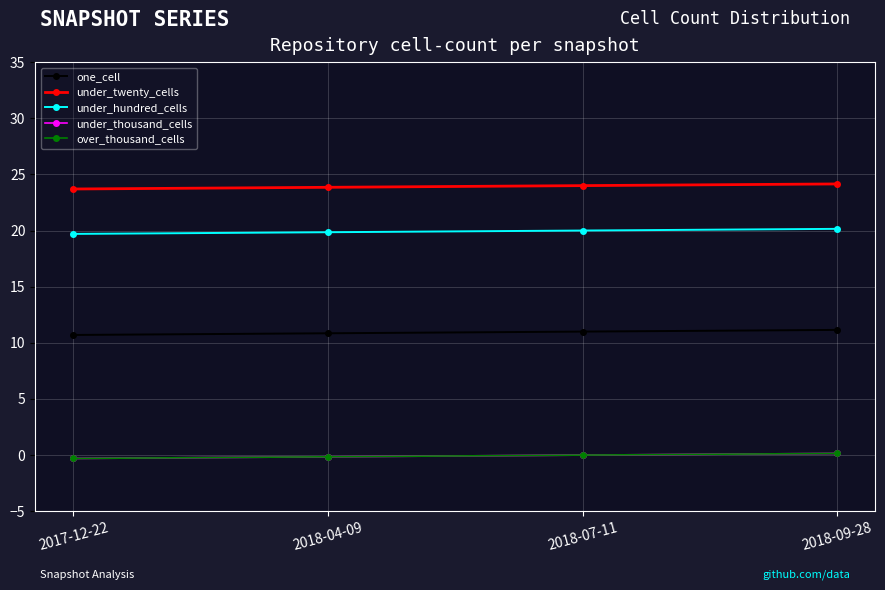

How many values in the under_hundred_cells series are below 20?

2